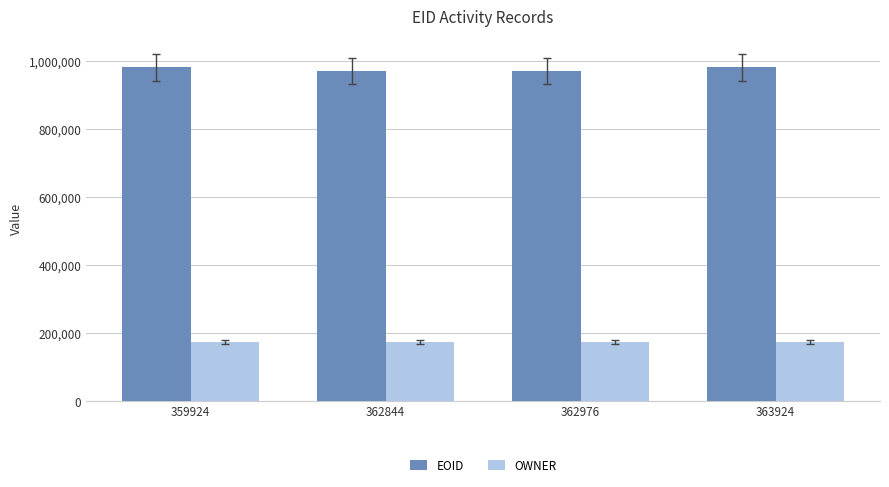

What is the difference between the highest and lowest values at 362976?

797128